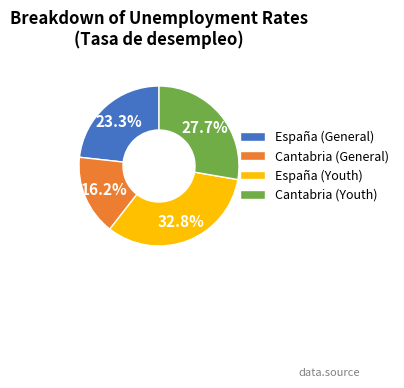

What percentage is NOT represented by Cantabria (General)?

83.8%